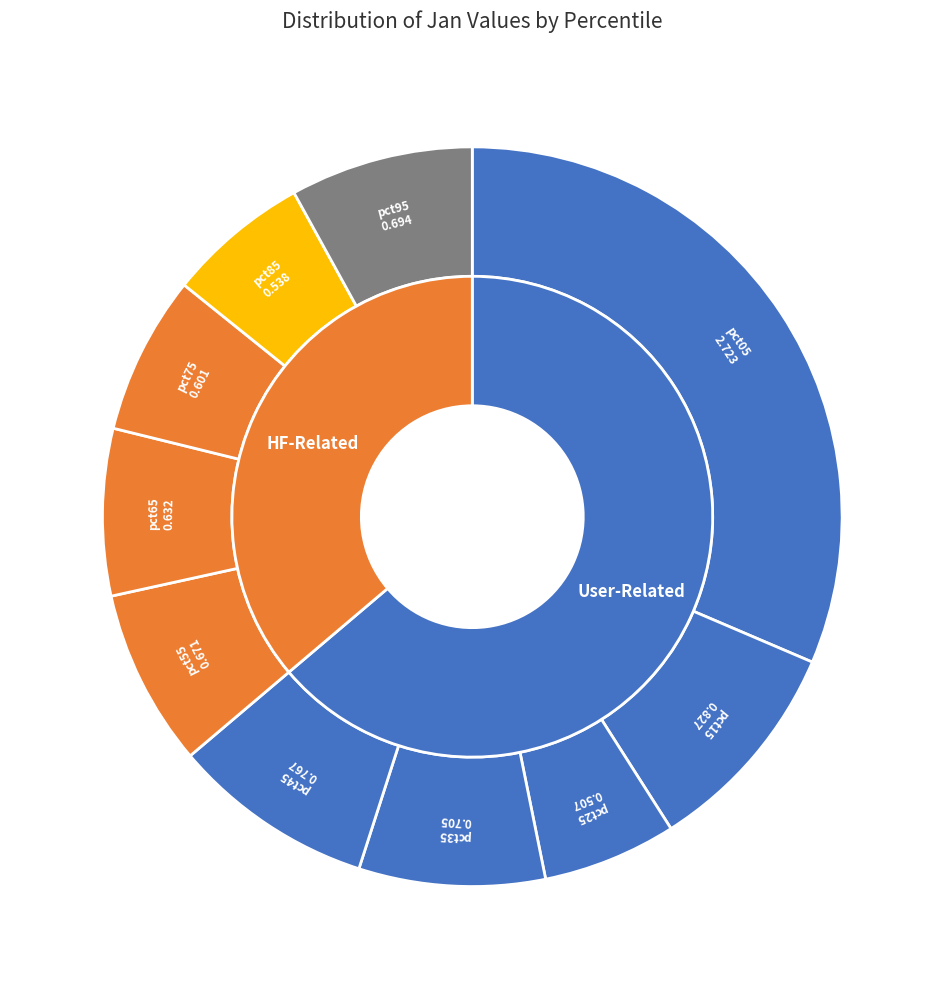

Is pct95 the majority of the pie?

No